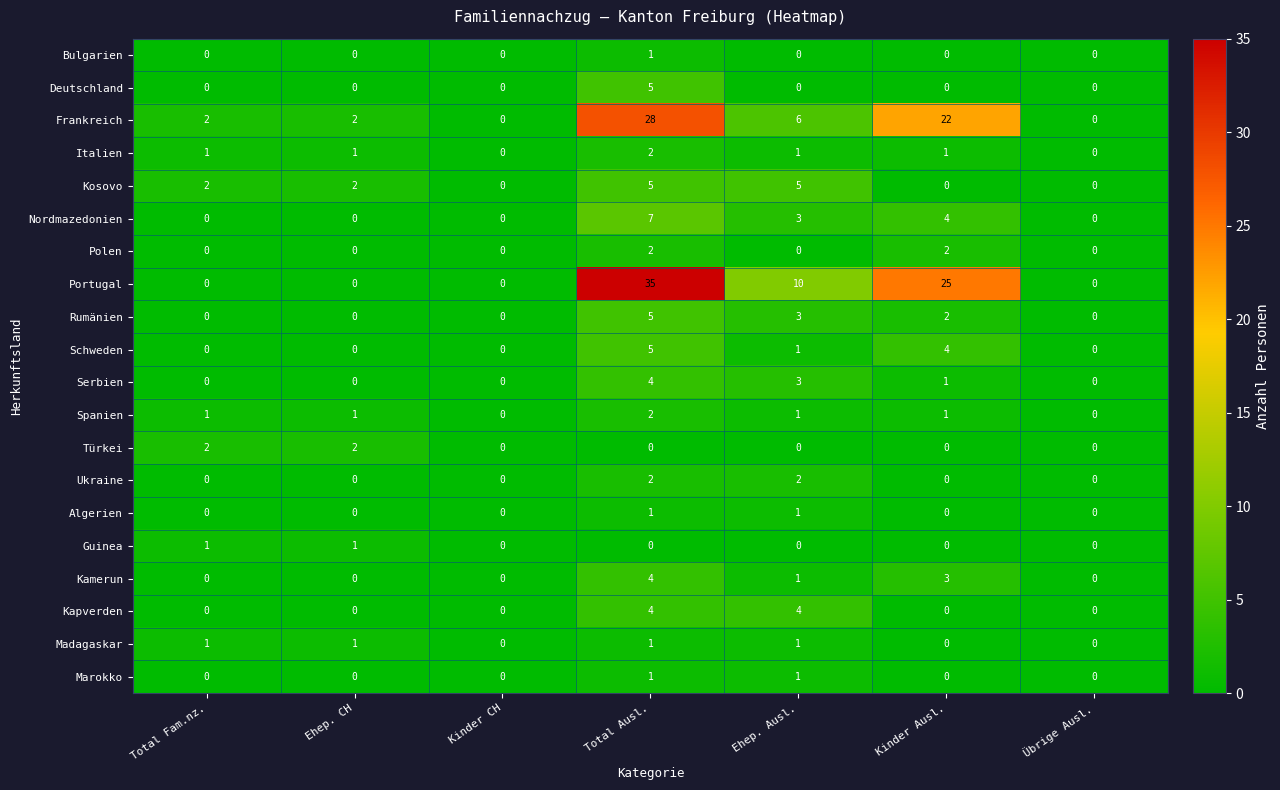

The Nordmazedonien series shows 12 at Total Ausl.. True or false?

False